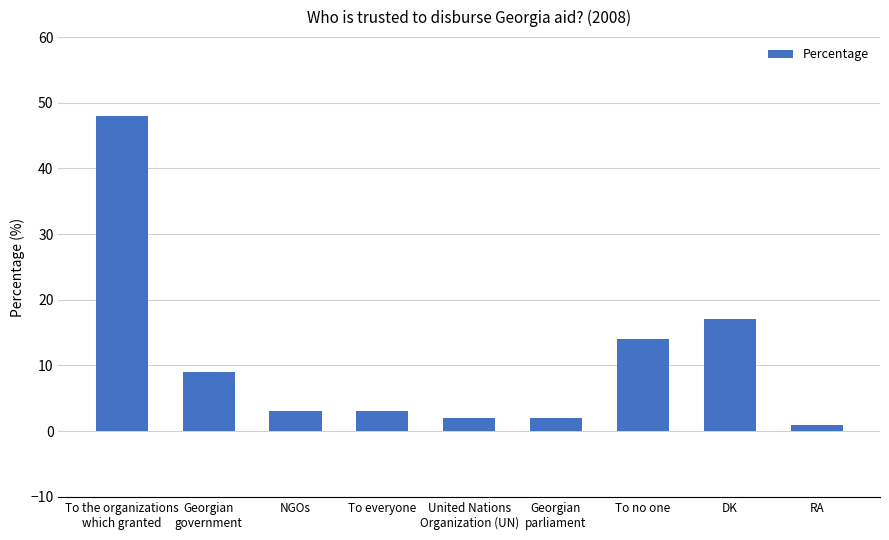

Are the bars grouped side by side (vs. stacked)?

No